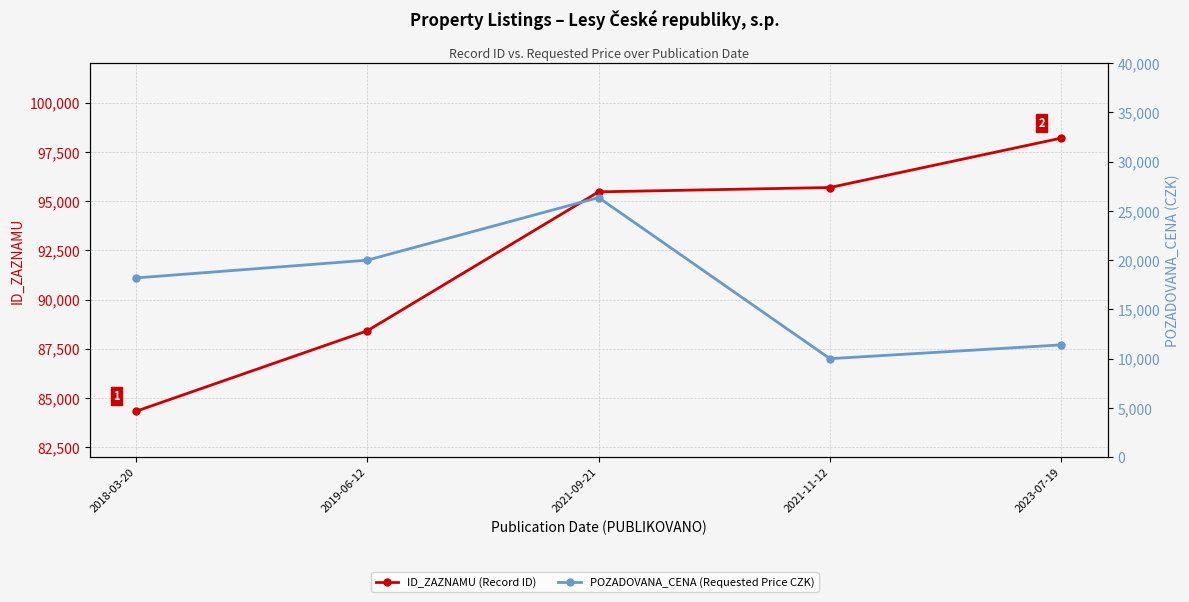

Reading left to right, what are all the values shown in this chart?

ID_ZAZNAMU (Record ID): 2018-03-20=84328	2019-06-12=88415	2021-09-21=95470	2021-11-12=95690	2023-07-19=98198
POZADOVANA_CENA (Requested Price CZK): 2018-03-20=18200	2019-06-12=20000	2021-09-21=26360	2021-11-12=10000	2023-07-19=11400